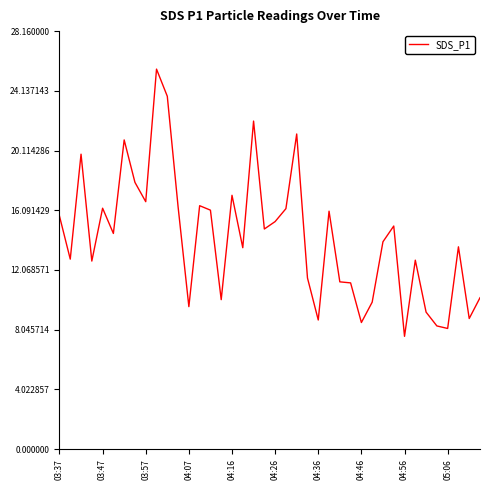

What is the smallest value displayed?

7.6